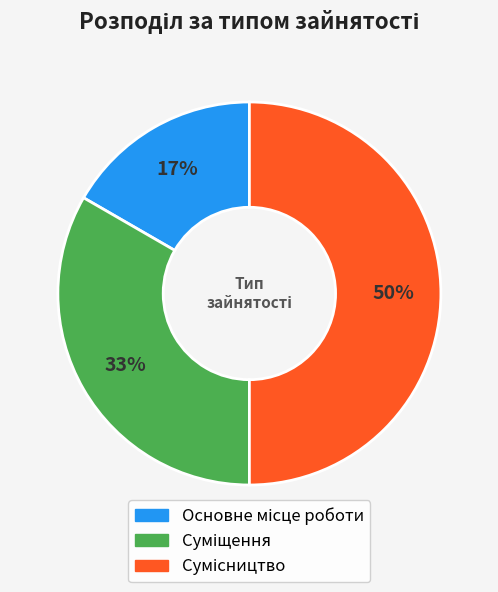

To the nearest percent, what is the average slice percentage?

33%